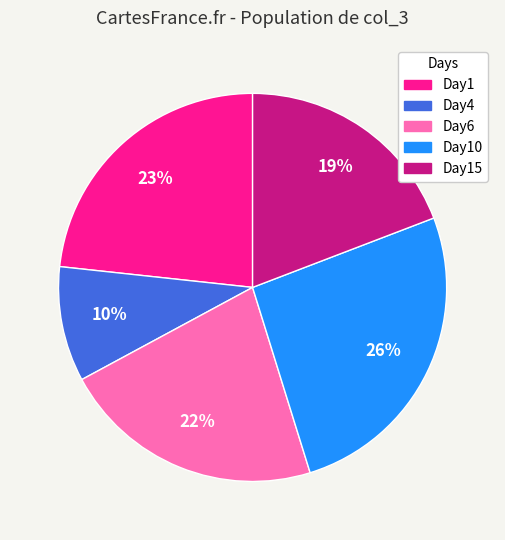

Does any single category account for the majority?

No